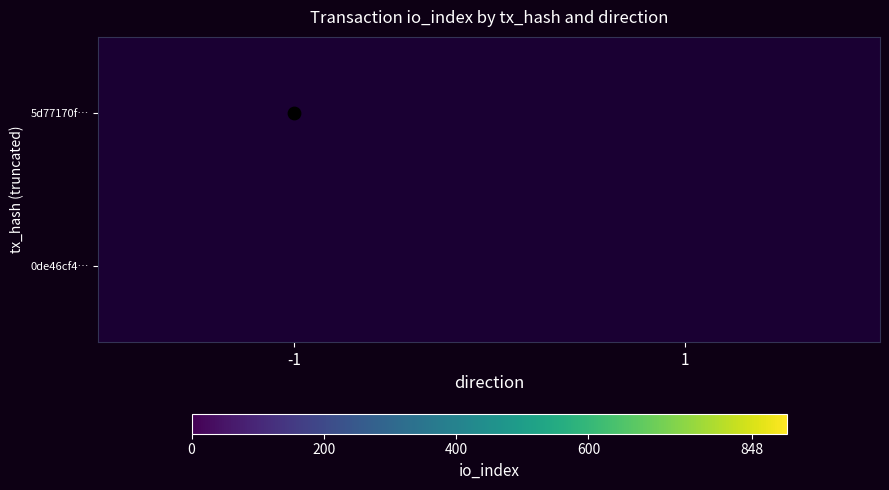

Reading left to right, transcribe all the data shown in this chart.

5d77170fbd49e94dc1bd38b7c7b5751b0aac1dc: -1=848	1=0
0de46cf409c75e8f58066f9e31c86218d73c39e: -1=0	1=0